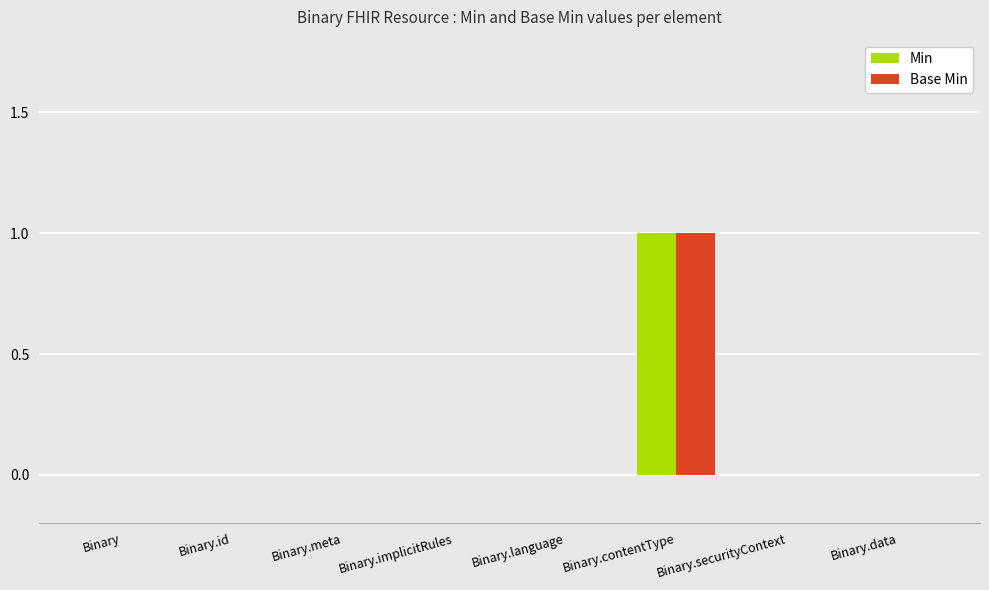

At which label does Base Min reach its peak?

Binary.contentType